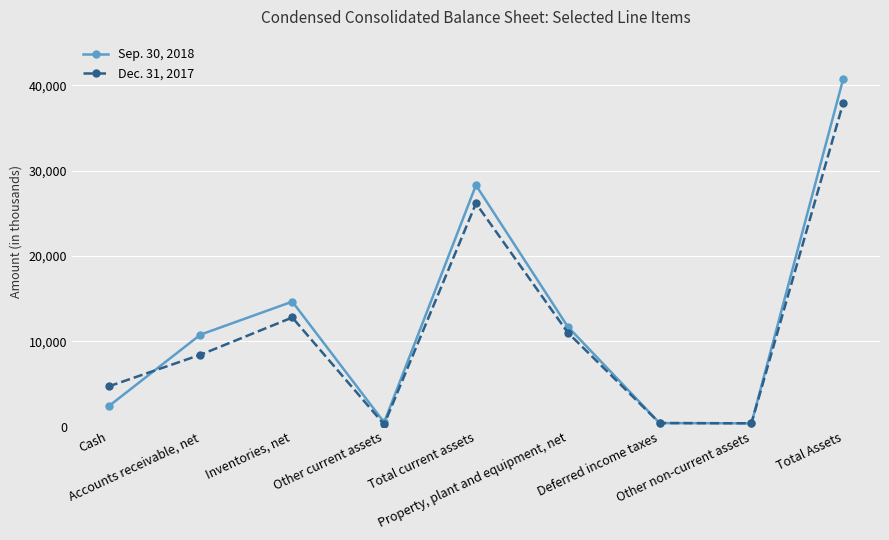

Where do Dec. 31, 2017 and Sep. 30, 2018 first cross each other?

Cash and Accounts receivable, net